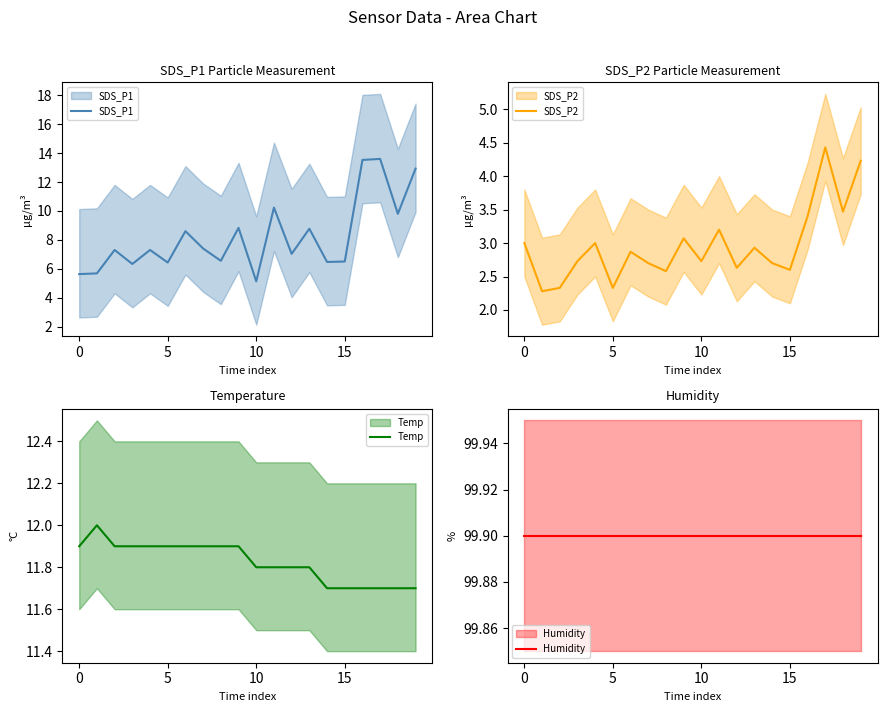

The SDS_P1 series shows 8.6 at 6. True or false?

True